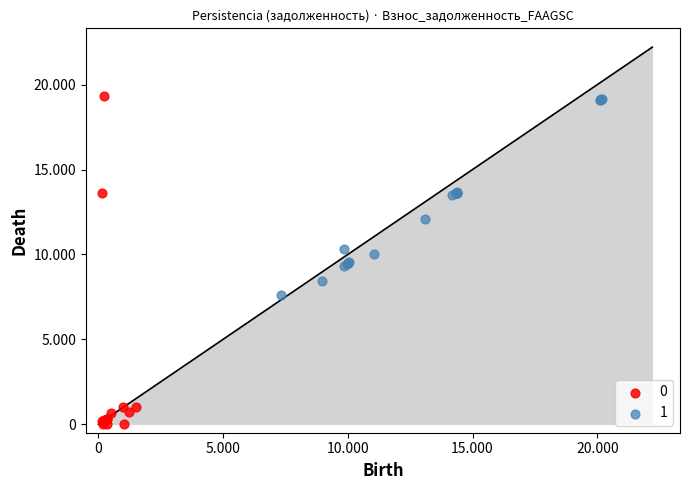

What are all the series names shown in the legend?

0, 1